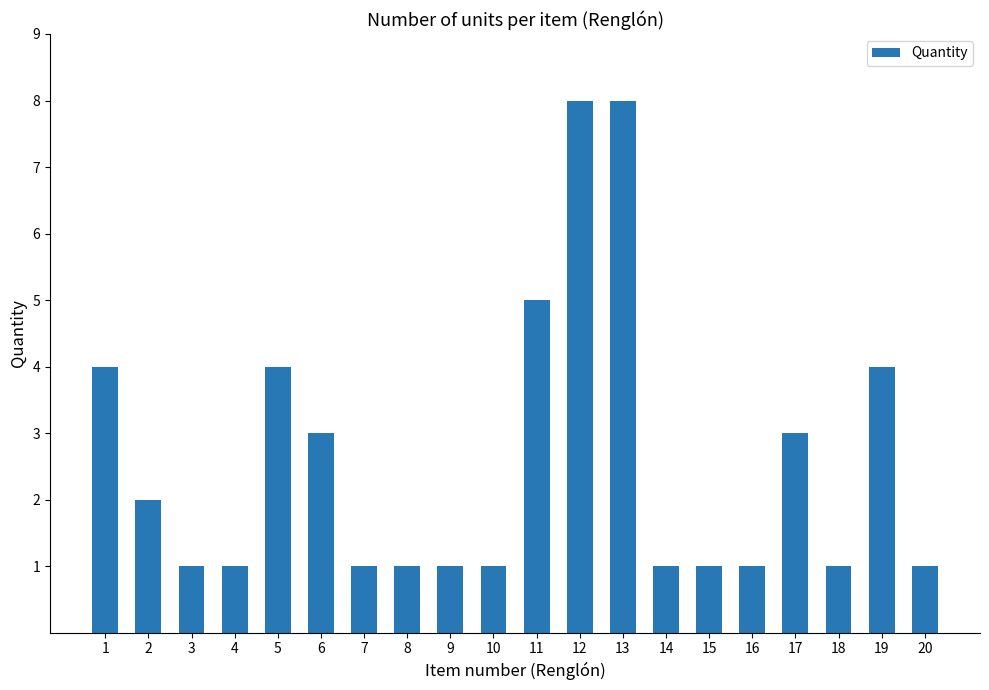

Approximately how many times larger is the value at 13 compared to 20?

8.0